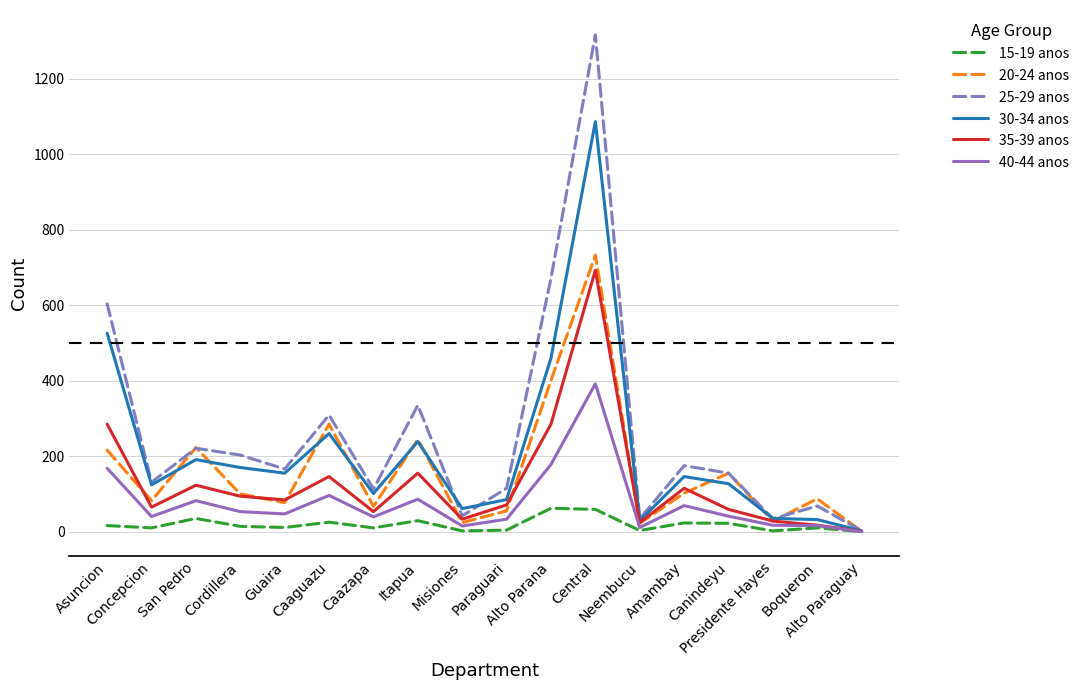

Which series has the widest spread of values?

25-29 anos